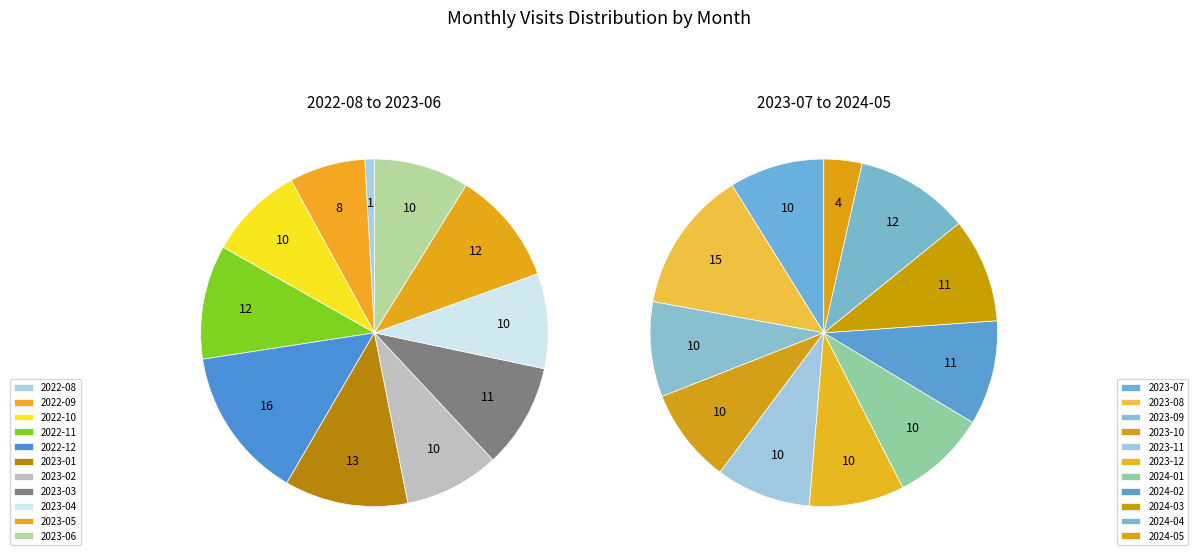

Combined, what portion of the pie is 2024-02 and 2022-11?

10.2%